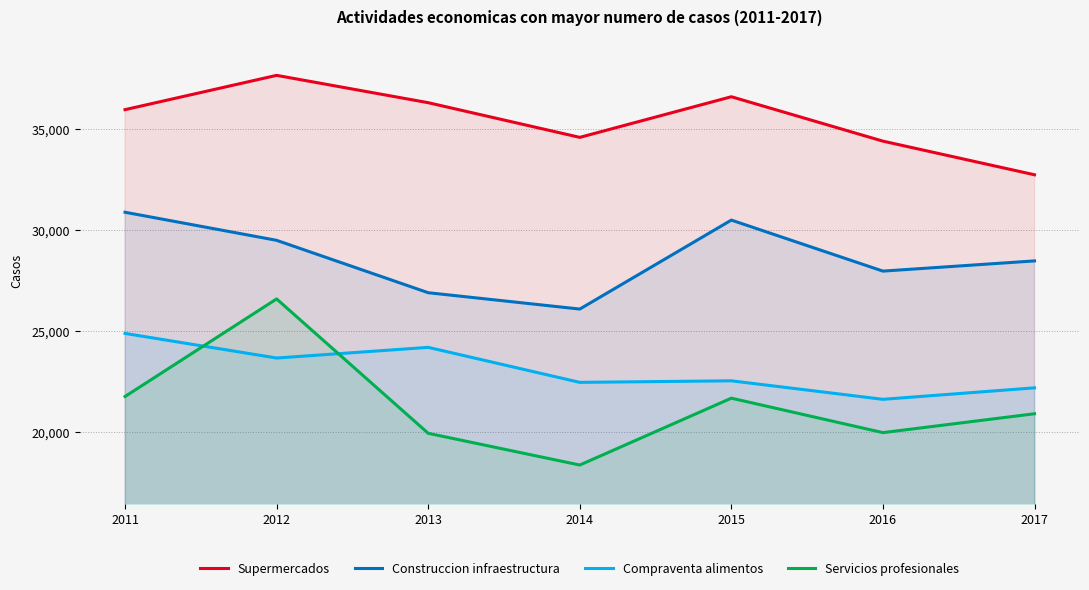

Count the number of data series in this chart.

4